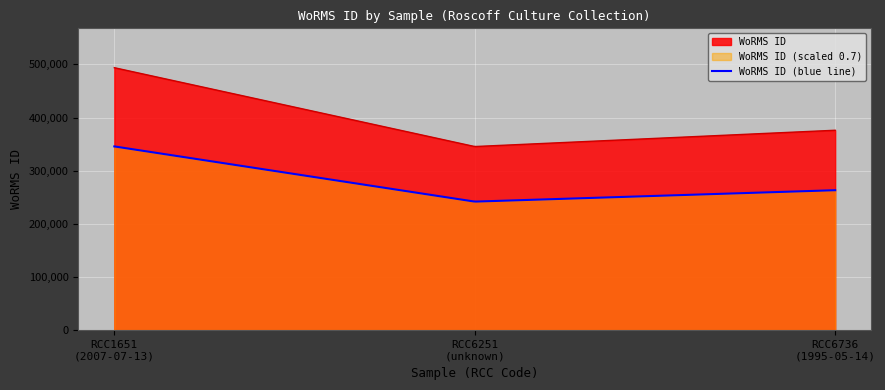

What is the change in value from RCC1651 to RCC6251?

-148373